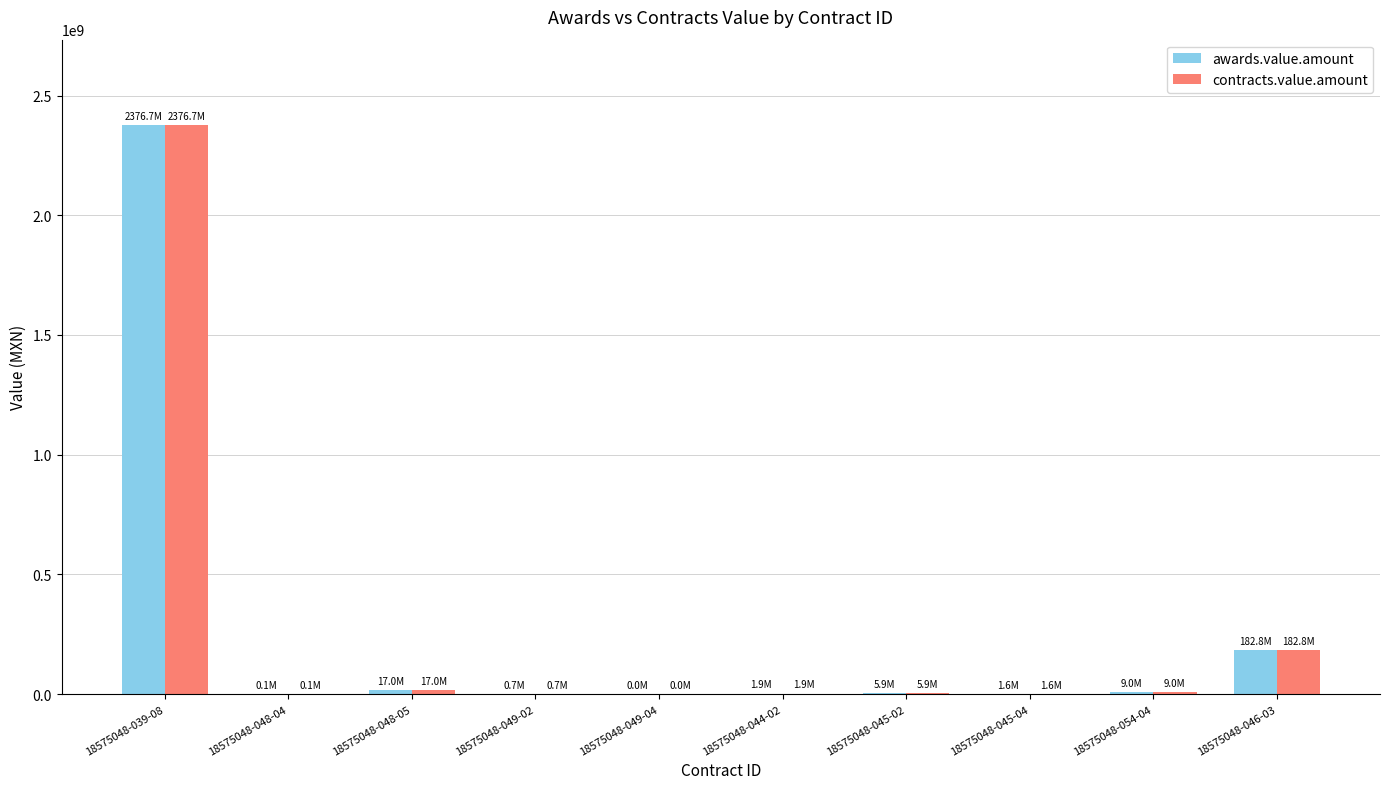

At which label is awards.value.amount closest to 1188385536?

18575048-046-03